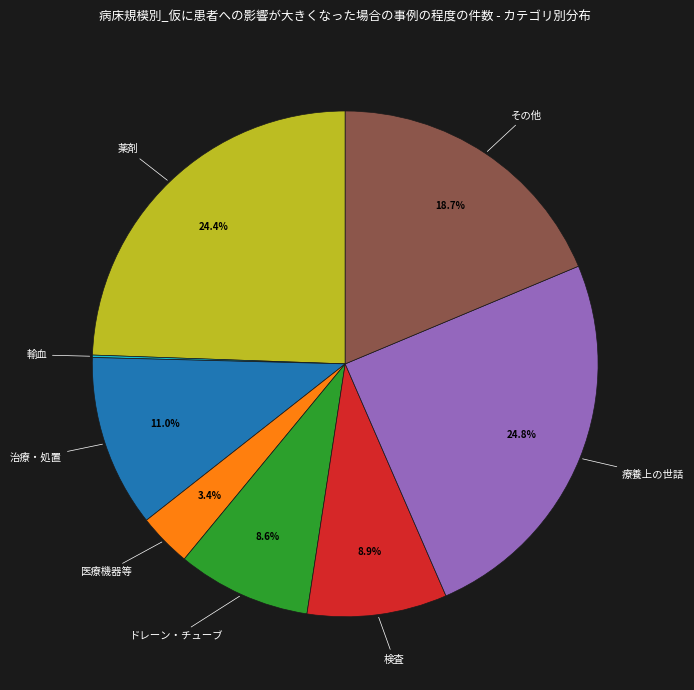

The その他 slice represents 19% of the pie. True or false?

True